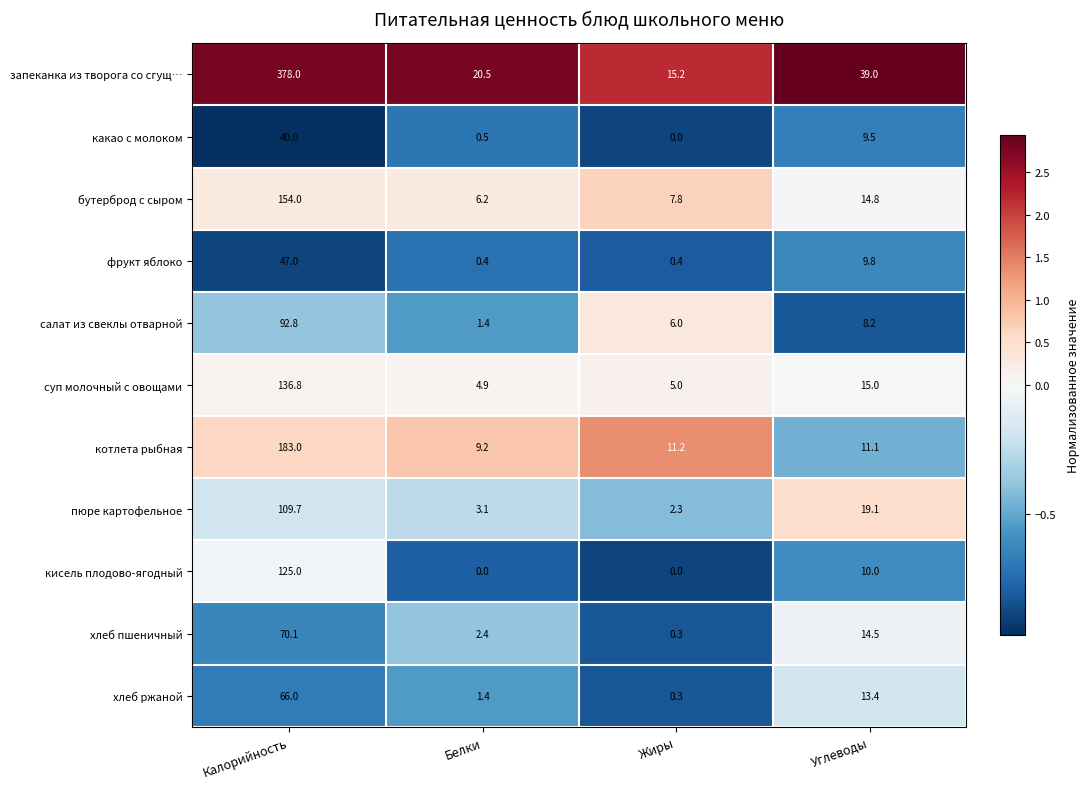

List the series in order of their peak value, highest first.

запеканка из творога со сгущ…, котлета рыбная, бутерброд с сыром, суп молочный с овощами, кисель плодово-ягодный, пюре картофельное, салат из свеклы отварной, хлеб пшеничный, хлеб ржаной, фрукт яблоко, какао с молоком